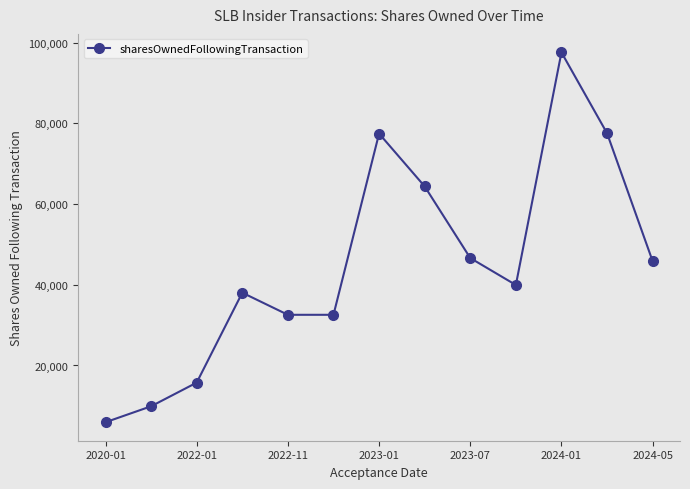

What is the value of the 12th point from the left?

77563